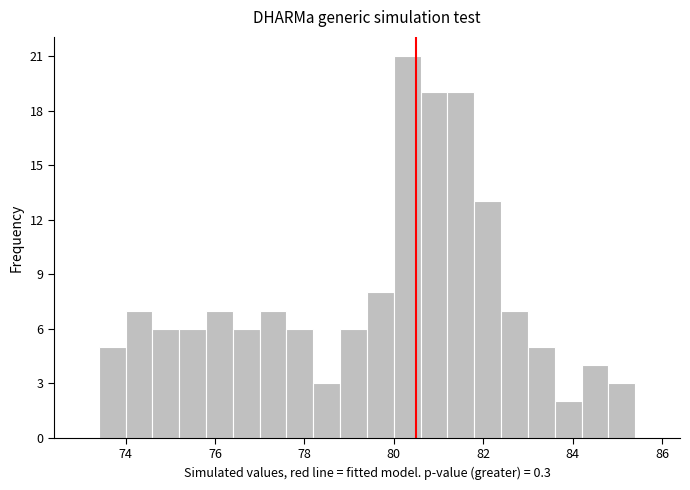

Around what value on the x-axis is the tallest bar? Give the approximate position of its centre, as read against the axis.

80.4